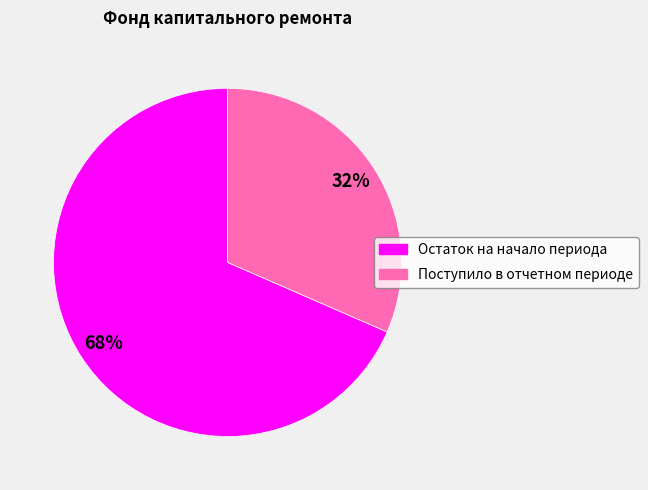

How many segments does this pie chart have?

2